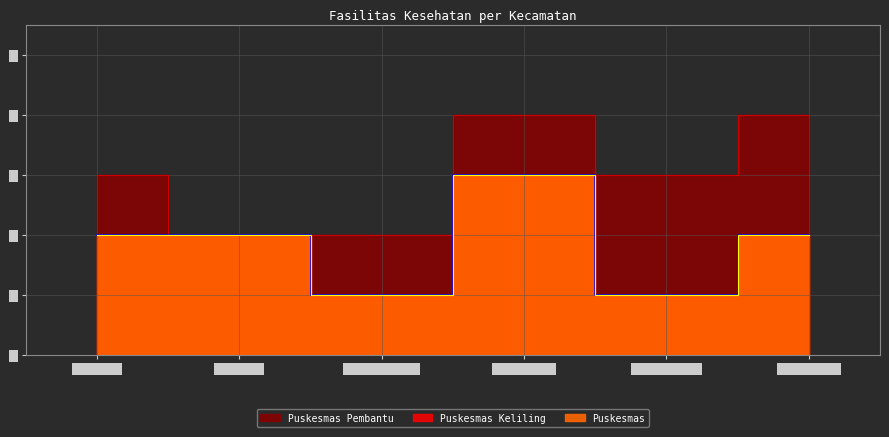

How many Puskesmas values are between 1 and 2?

5